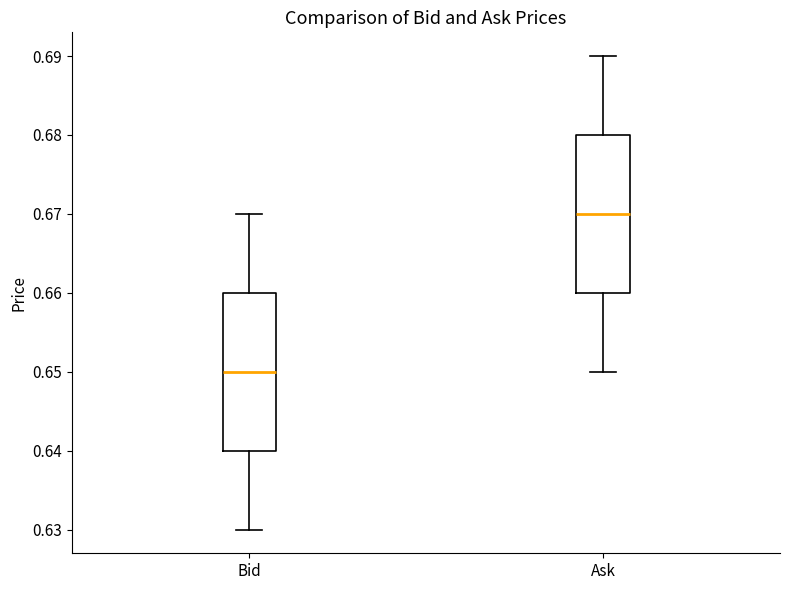

Reading left to right, transcribe this box plot: for each box, give where its median line is, the range the box spans, and where its two whiskers end, as read against the y-axis. The values are not printed on the chart, so give them approximately, as read against the axis.

Bid: median 0.65, box 0.64 to 0.66, whiskers 0.63 to 0.67
Ask: median 0.67, box 0.66 to 0.68, whiskers 0.65 to 0.69